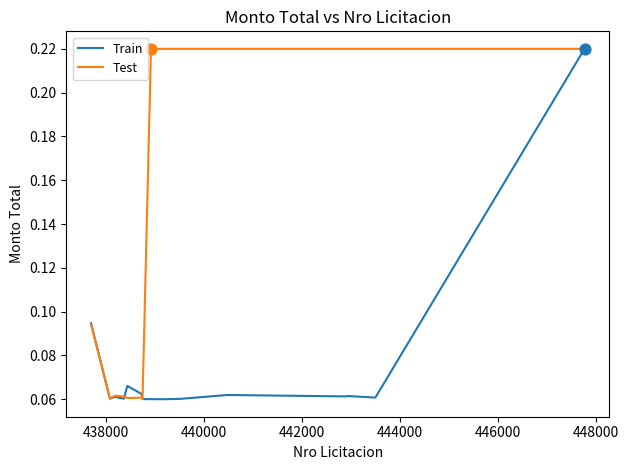

Which series has the largest total across all categories?

Test